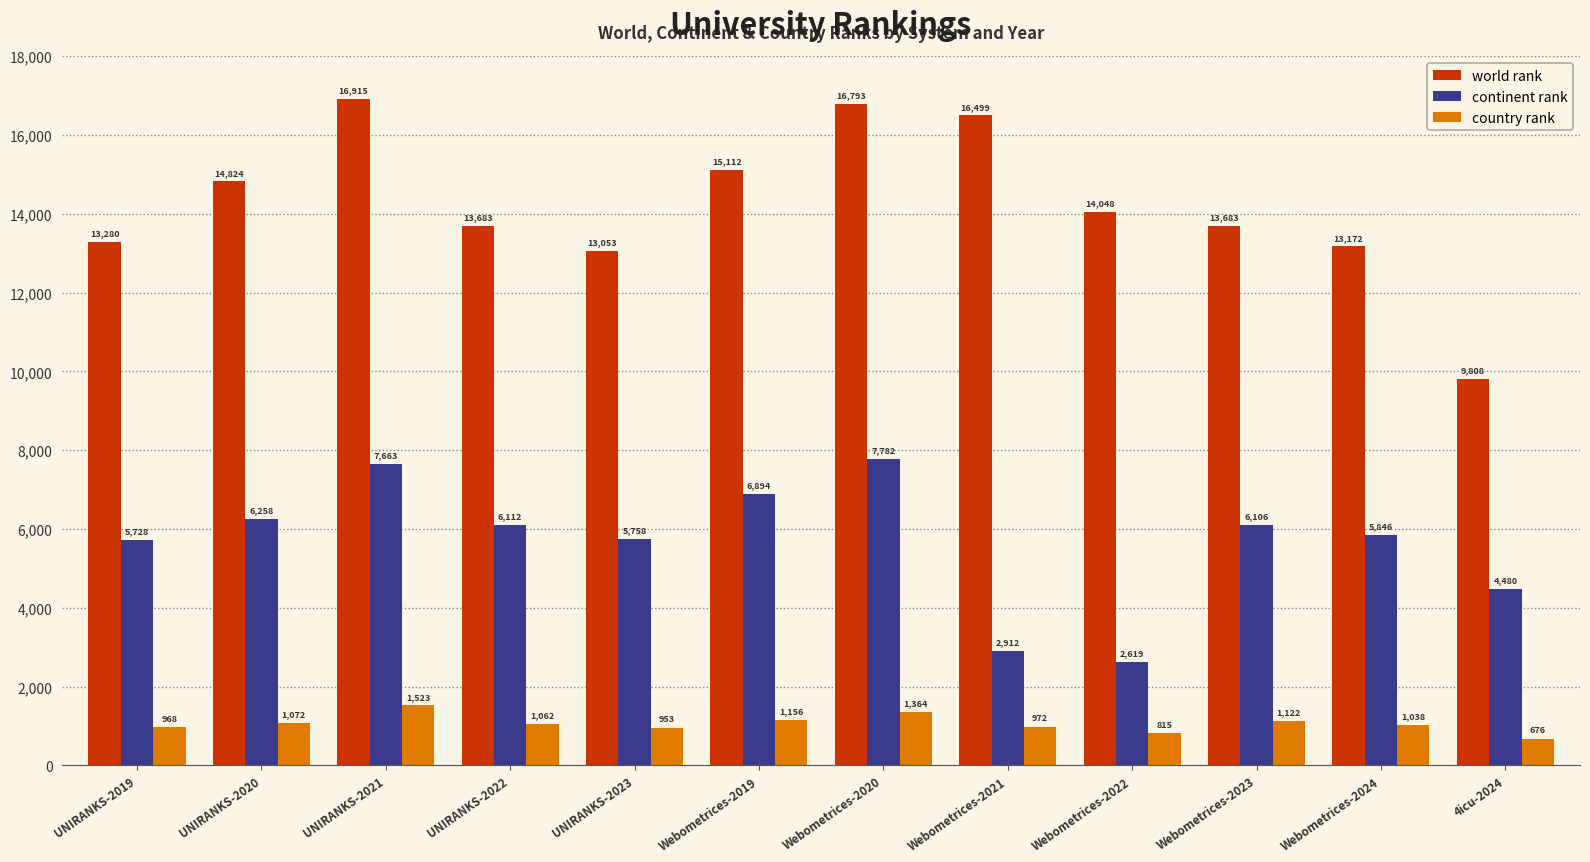

How many series are shown in this chart?

3